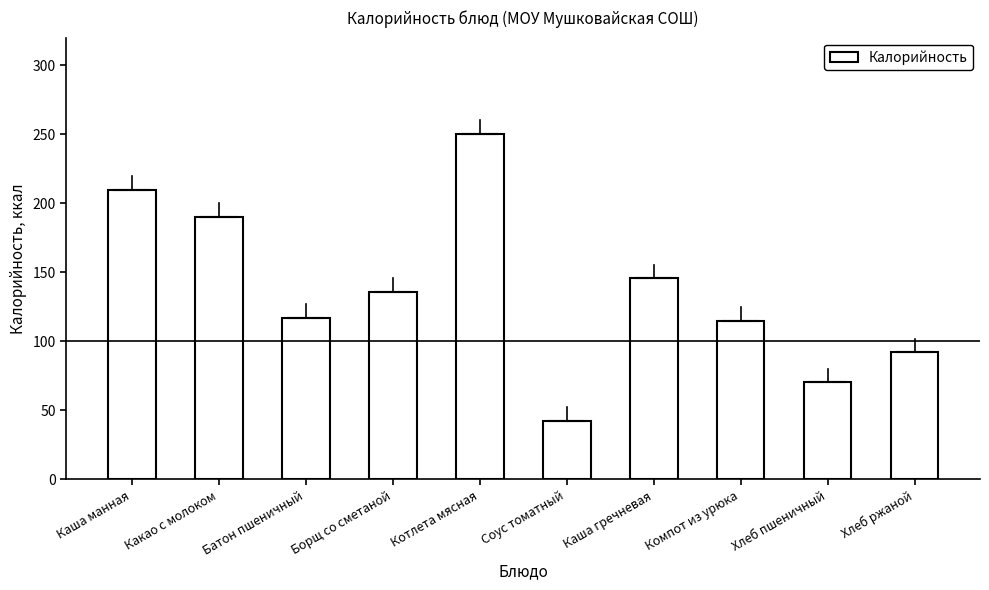

Which label corresponds to the smallest value in the chart?

Соус томатный